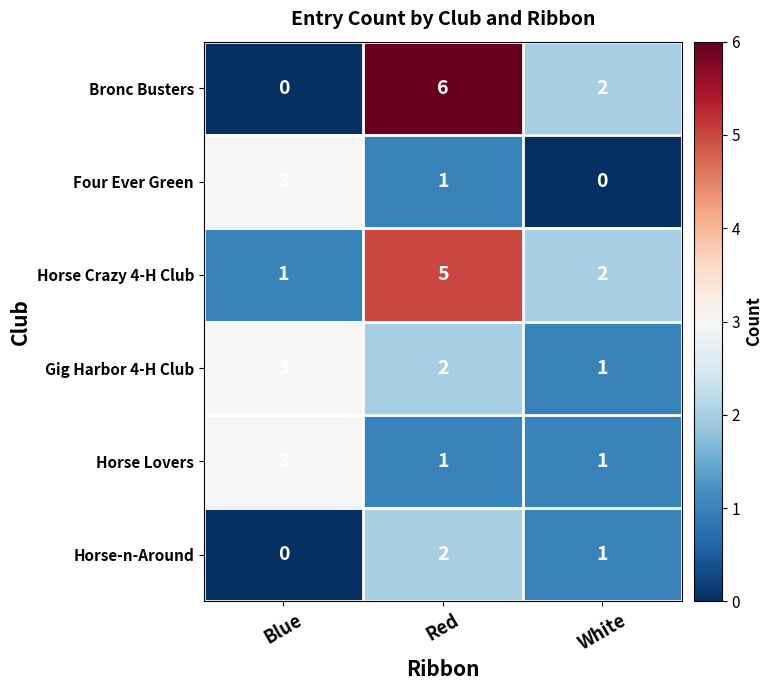

What is the average value of the Bronc Busters series?

3